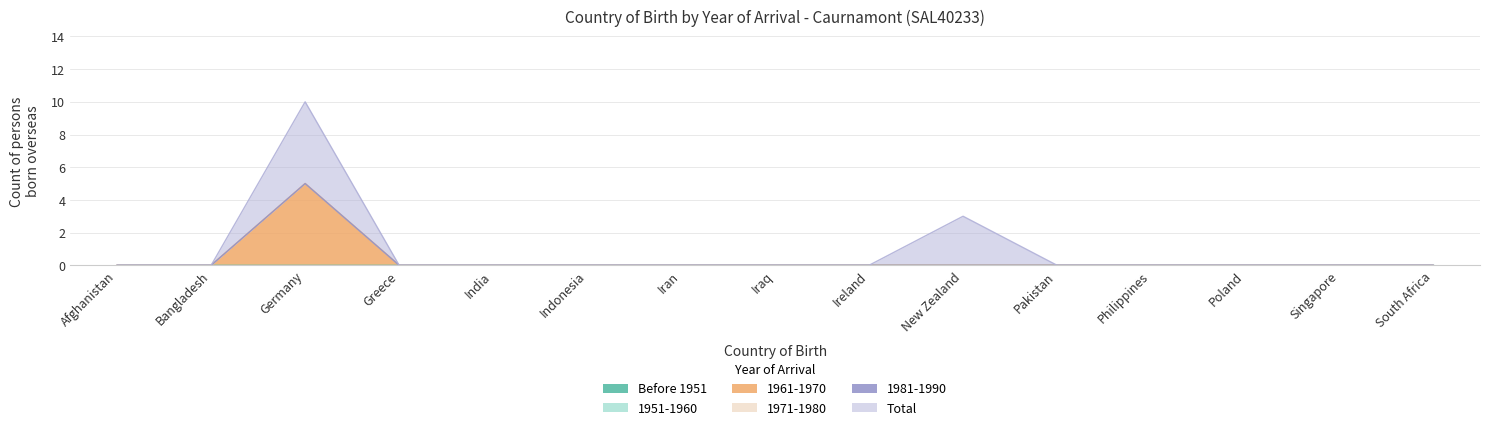

Which label corresponds to the smallest value in the chart?

Afghanistan